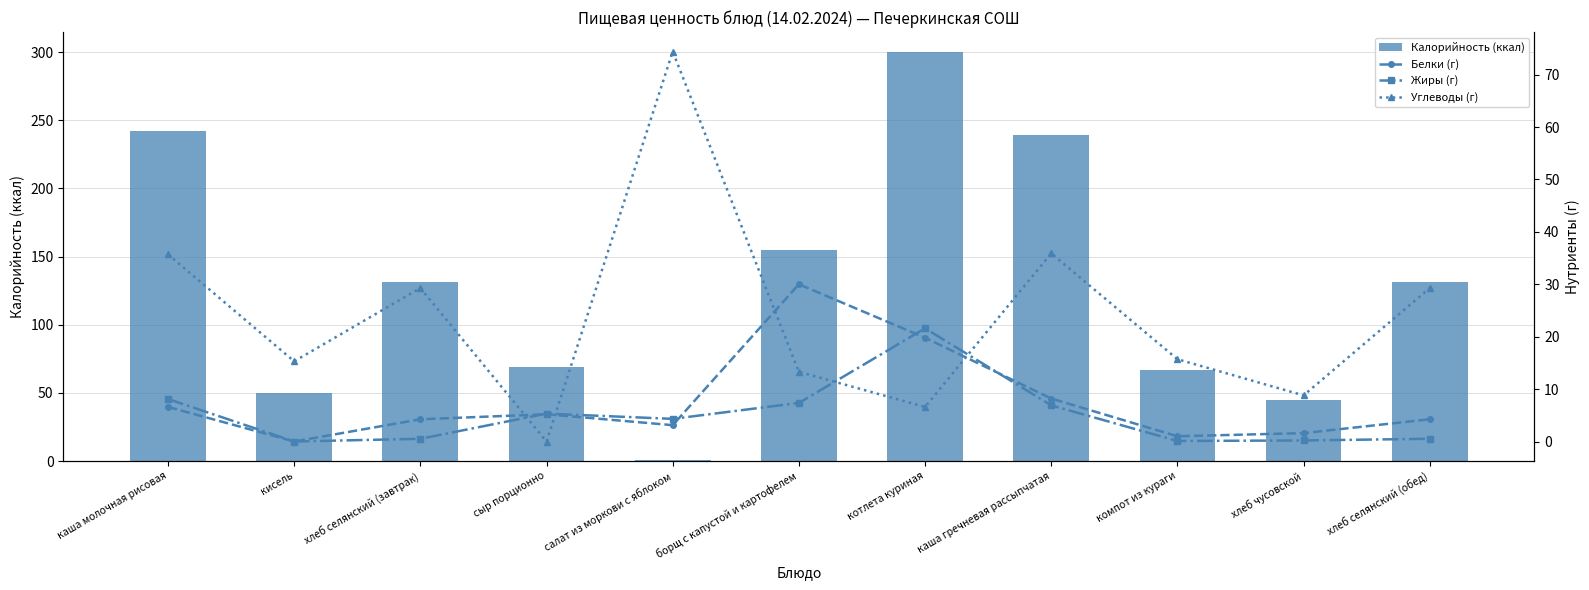

What value does the Белки (г) series have at хлеб селянский (завтрак)?

4.2